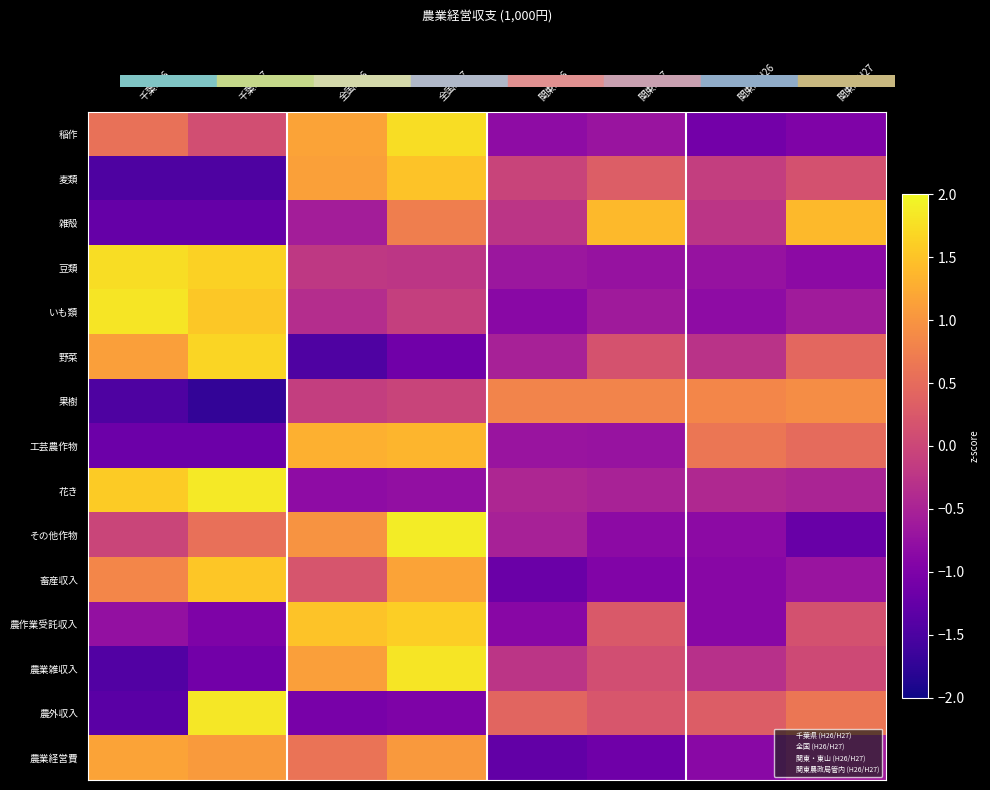

Reading left to right, extract all data points from this chart.

稲作: 千葉H26=0.6	千葉H27=0.1	全国H26=1.2	全国H27=1.7	関東H26=-0.8	関東H27=-0.7	関東局H26=-1.1	関東局H27=-1.0
麦類: 千葉H26=-1.5	千葉H27=-1.5	全国H26=1.1	全国H27=1.5	関東H26=-0.0	関東H27=0.3	関東局H26=-0.1	関東局H27=0.1
雑殻: 千葉H26=-1.2	千葉H27=-1.2	全国H26=-0.6	全国H27=0.7	関東H26=-0.2	関東H27=1.4	関東局H26=-0.2	関東局H27=1.4
豆類: 千葉H26=1.7	千葉H27=1.6	全国H26=-0.2	全国H27=-0.2	関東H26=-0.7	関東H27=-0.7	関東局H26=-0.7	関東局H27=-0.8
いも類: 千葉H26=1.8	千葉H27=1.5	全国H26=-0.3	全国H27=-0.1	関東H26=-0.9	関東H27=-0.6	関東局H26=-0.8	関東局H27=-0.6
野菜: 千葉H26=1.1	千葉H27=1.7	全国H26=-1.5	全国H27=-1.1	関東H26=-0.5	関東H27=0.2	関東局H26=-0.3	関東局H27=0.5
果樹: 千葉H26=-1.5	千葉H27=-1.7	全国H26=-0.1	全国H27=-0.0	関東H26=0.8	関東H27=0.8	関東局H26=0.8	関東局H27=0.9
工芸農作物: 千葉H26=-1.2	千葉H27=-1.2	全国H26=1.3	全国H27=1.4	関東H26=-0.7	関東H27=-0.7	関東局H26=0.6	関東局H27=0.5
花き: 千葉H26=1.6	千葉H27=1.8	全国H26=-0.8	全国H27=-0.8	関東H26=-0.4	関東H27=-0.5	関東局H26=-0.4	関東局H27=-0.5
その他作物: 千葉H26=-0.0	千葉H27=0.6	全国H26=1.0	全国H27=1.9	関東H26=-0.5	関東H27=-0.8	関東局H26=-0.8	関東局H27=-1.2
畜産収入: 千葉H26=0.8	千葉H27=1.5	全国H26=0.2	全国H27=1.2	関東H26=-1.2	関東H27=-1.0	関東局H26=-0.9	関東局H27=-0.7
農作業受託収入: 千葉H26=-0.8	千葉H27=-1.0	全国H26=1.5	全国H27=1.6	関東H26=-0.9	関東H27=0.3	関東局H26=-0.9	関東局H27=0.1
農業雑収入: 千葉H26=-1.4	千葉H27=-1.1	全国H26=1.1	全国H27=1.8	関東H26=-0.2	関東H27=0.1	関東局H26=-0.3	関東局H27=0.0
農外収入: 千葉H26=-1.3	千葉H27=1.8	全国H26=-1.1	全国H27=-1.0	関東H26=0.4	関東H27=0.2	関東局H26=0.3	関東局H27=0.6
農業経営費: 千葉H26=1.2	千葉H27=1.1	全国H26=0.6	全国H27=1.1	関東H26=-1.3	関東H27=-1.1	関東局H26=-0.9	関東局H27=-0.6